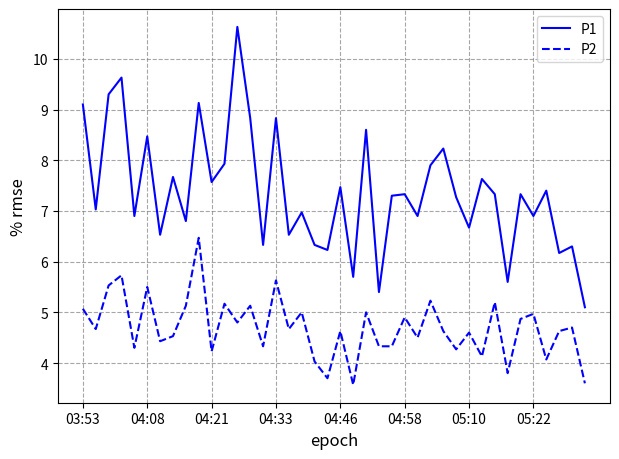

What are all the series names shown in the legend?

P1, P2